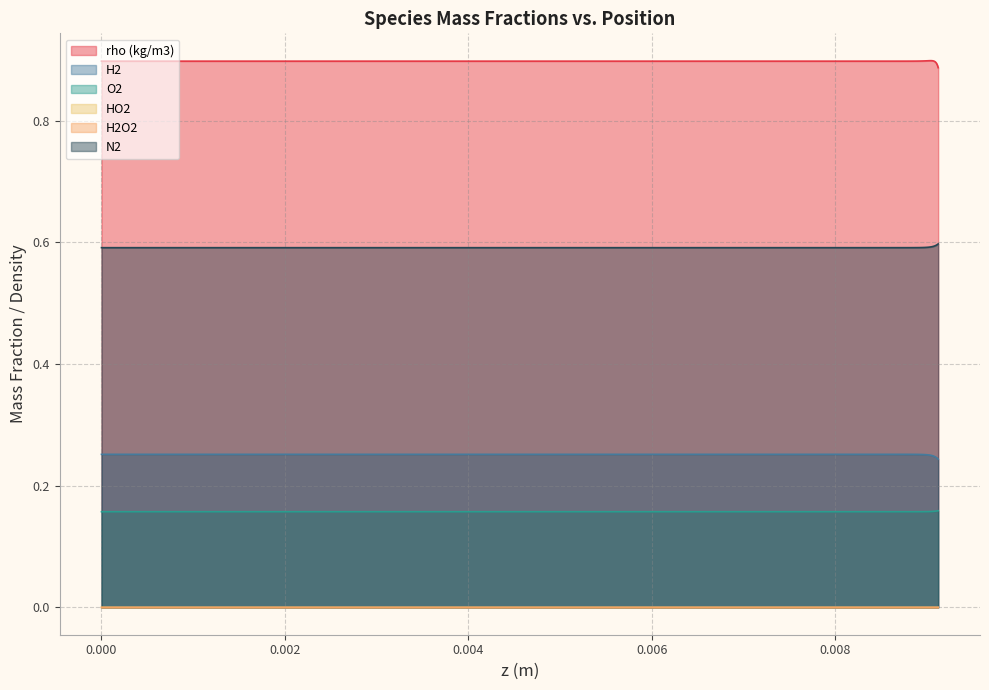

Does the chart display data point markers on the line(s)?

No